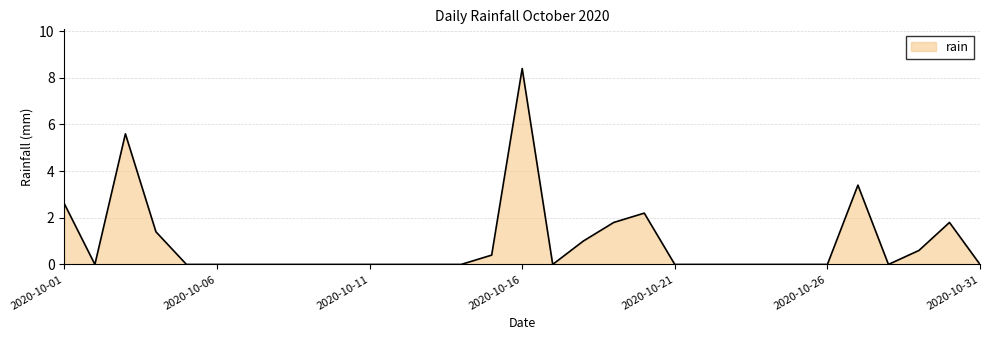

What is the greatest value displayed?

8.4